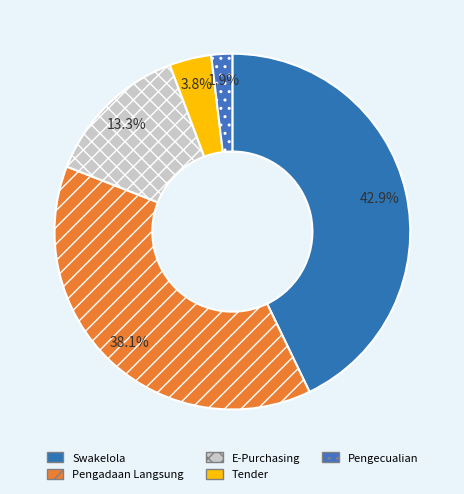

Rank the categories by value from highest to lowest.

Swakelola, Pengadaan Langsung, E-Purchasing, Tender, Pengecualian